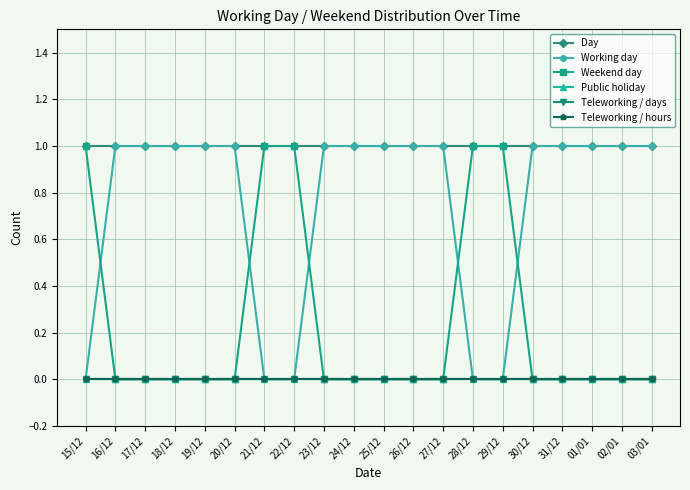

Does the chart have visible grid lines?

Yes